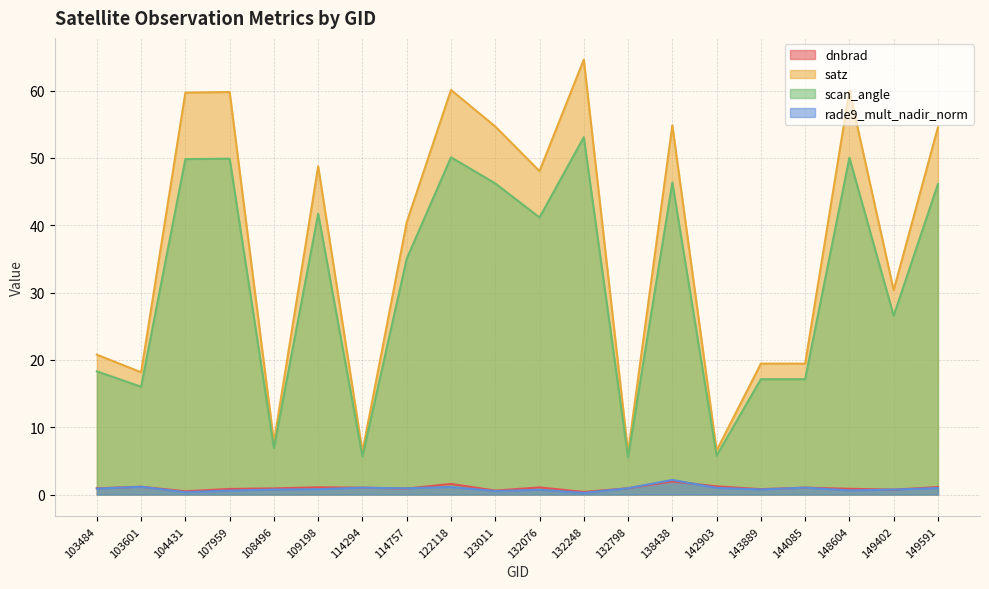

True or false: rade9_mult_nadir_norm and satz intersect in this chart.

False